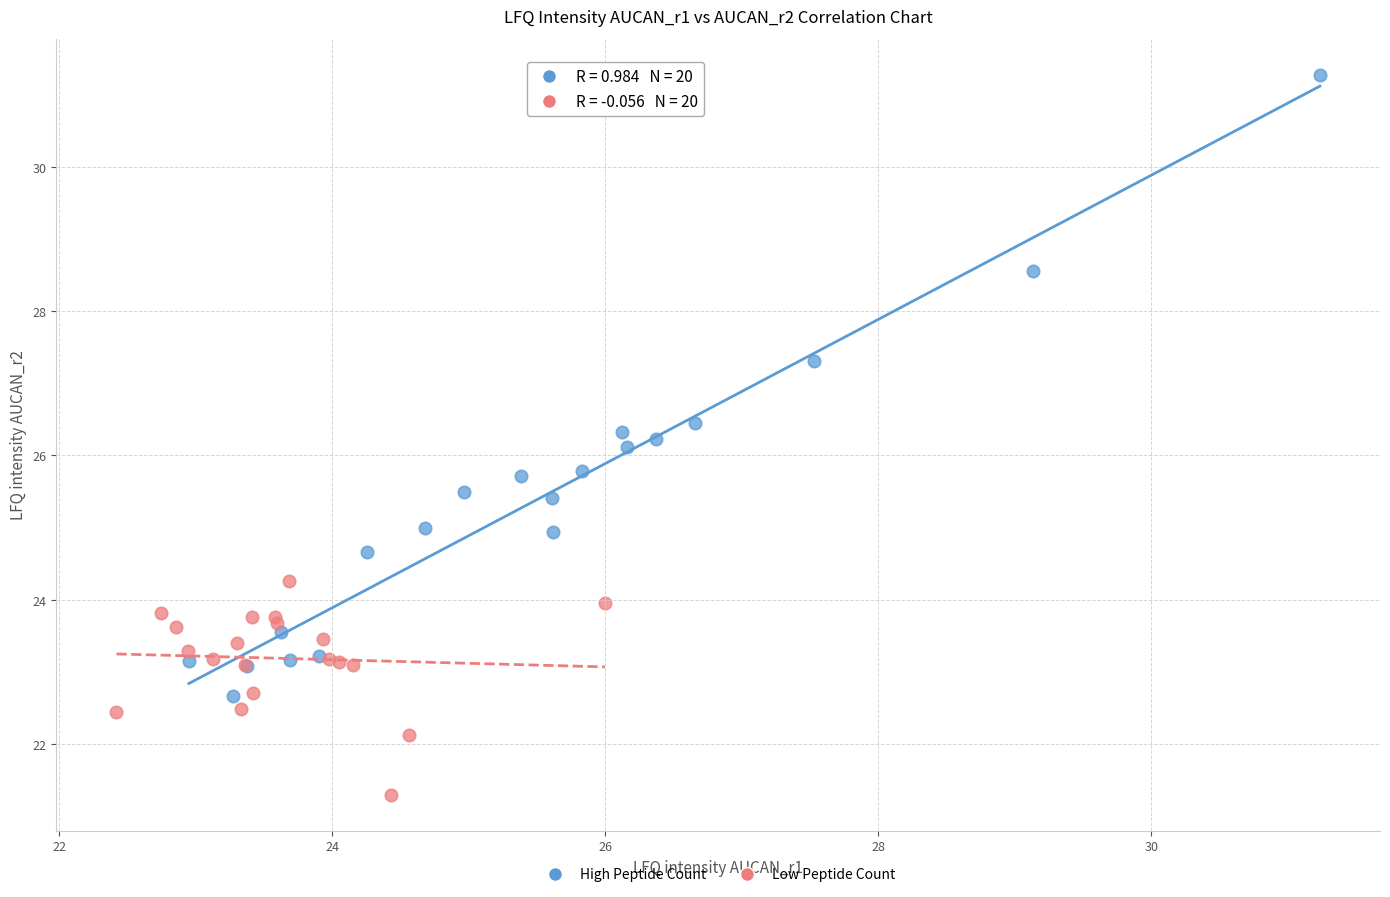

Which series reaches the maximum Y coordinate?

High Peptide Count